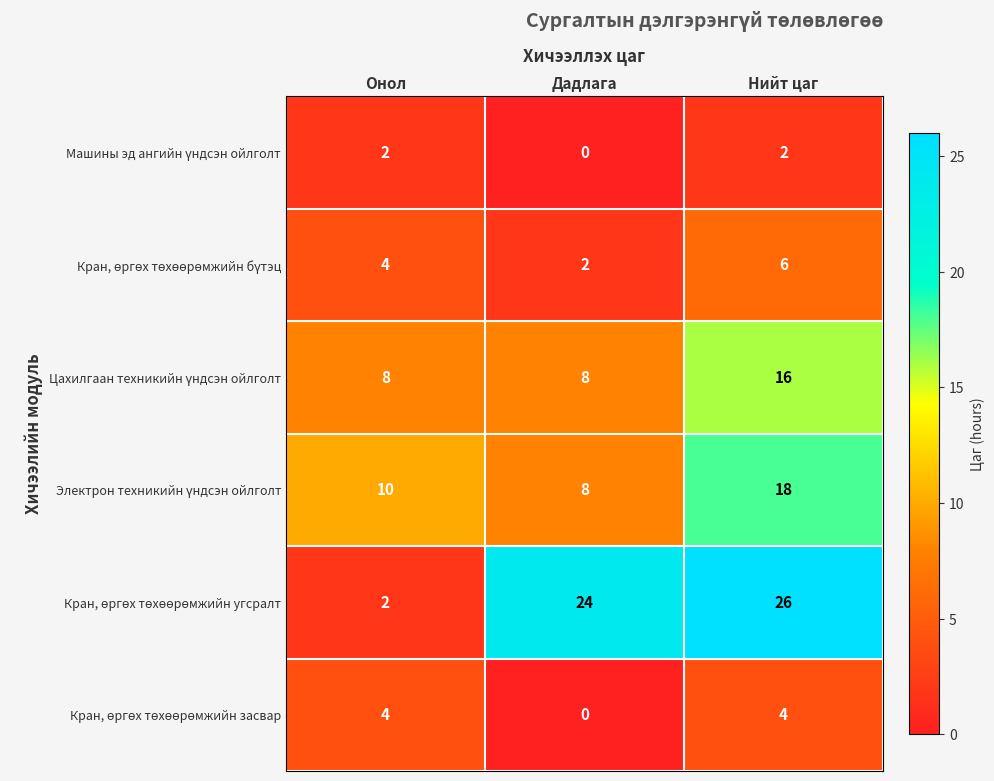

At which category is the sum across all series the highest?

Нийт цаг